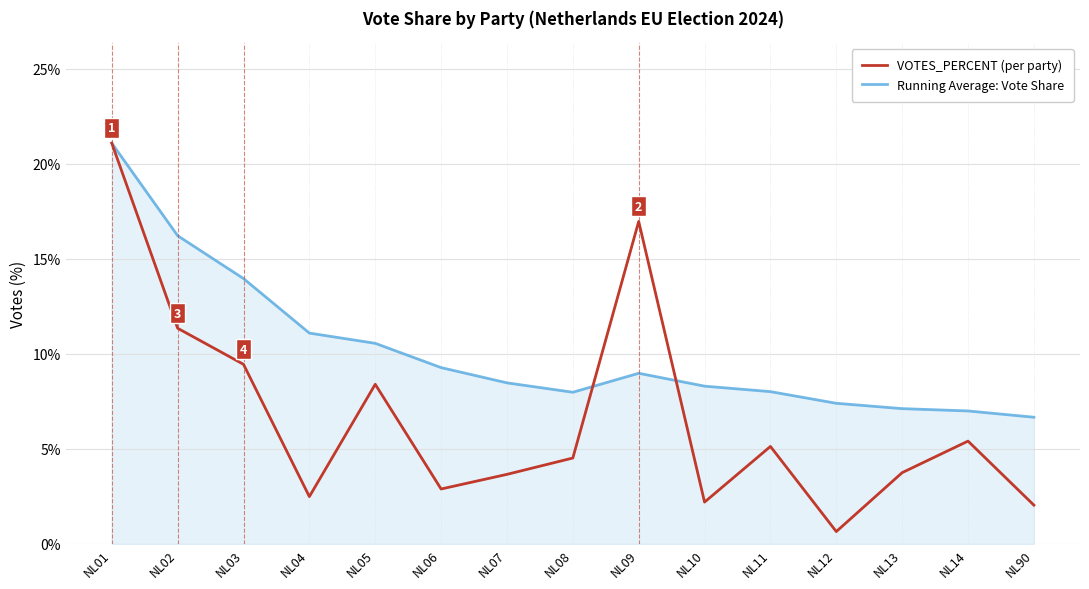

True or false: Running Average: Vote Share has a value of 8.0 at NL11.

True